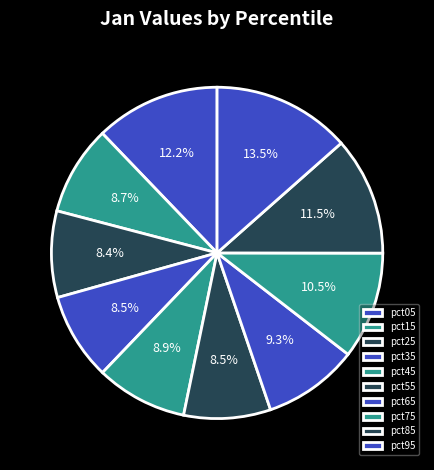

Rank the categories by value from lowest to highest.

pct25, pct55, pct35, pct15, pct45, pct65, pct75, pct85, pct05, pct95